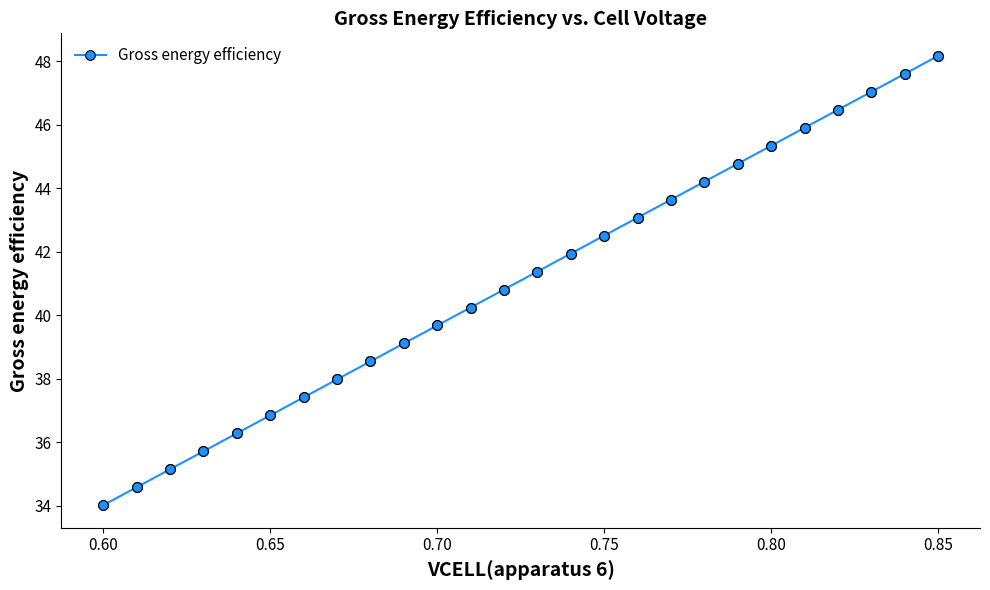

What is the value of the 25th point from the left?

47.6